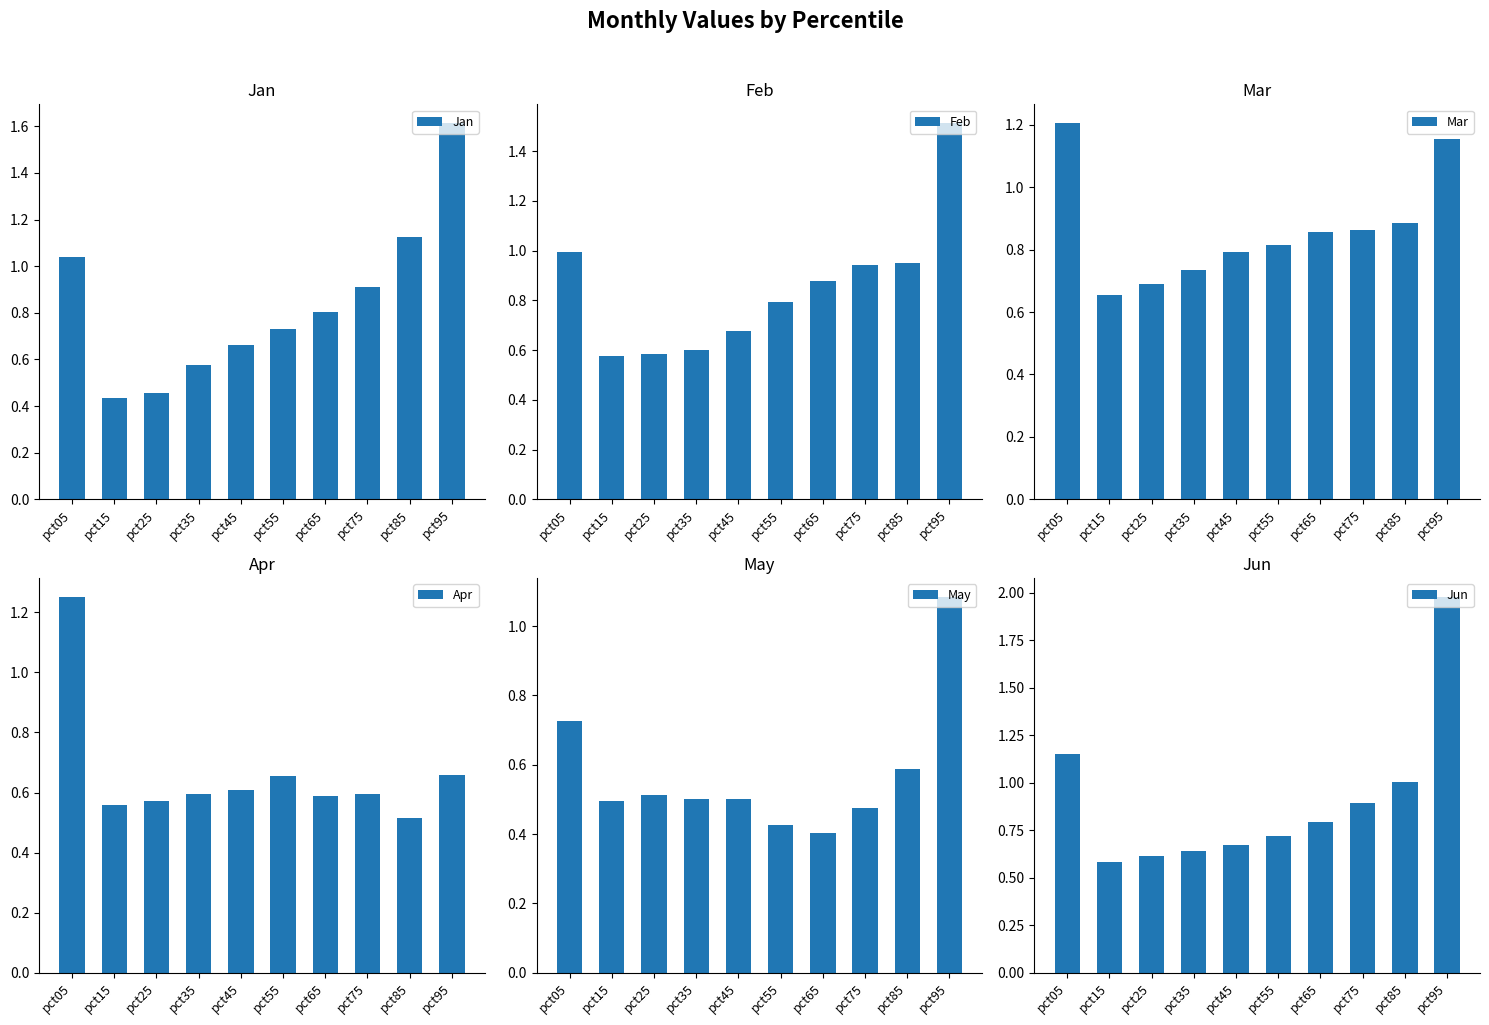

Which category has the lowest value across all series?

pct65